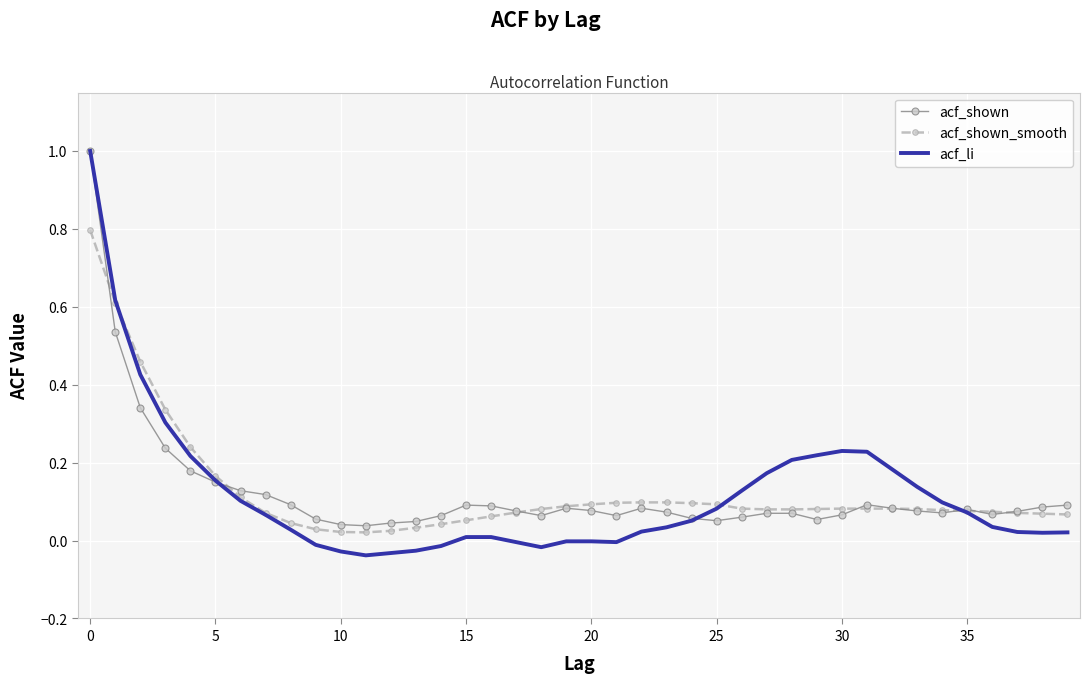

At how many categories does at least one series exceed 0?

40